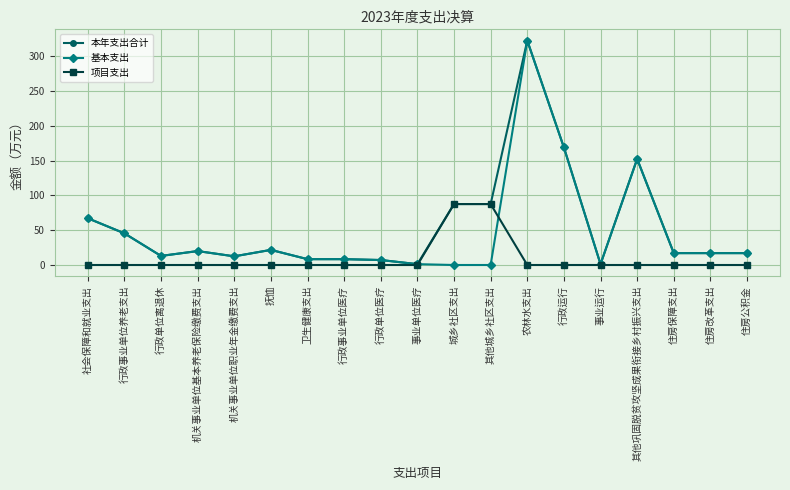

At which category is the sum across all series the highest?

农林水支出